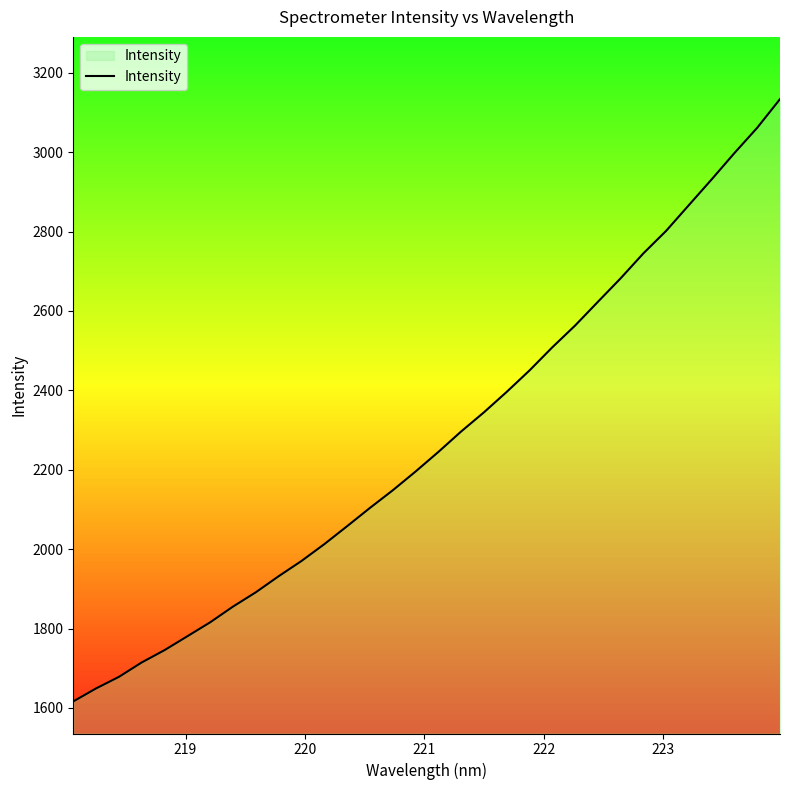

What is the greatest value displayed?

3133.5